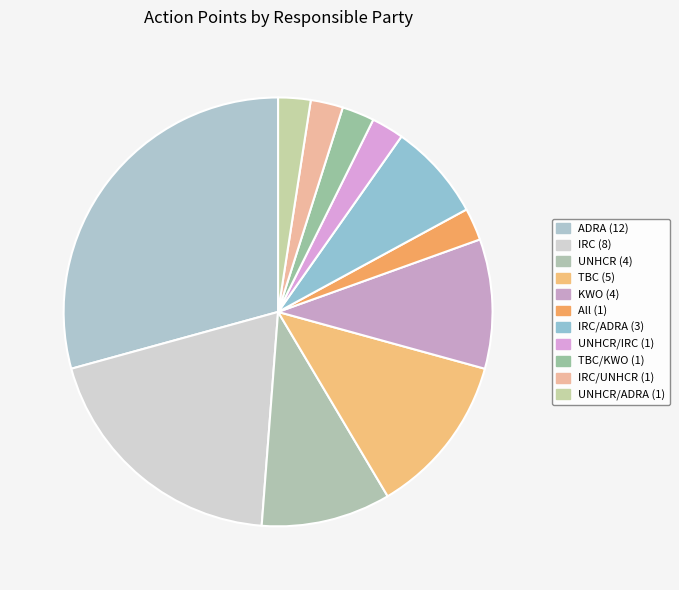

How many slices are in this pie chart?

11